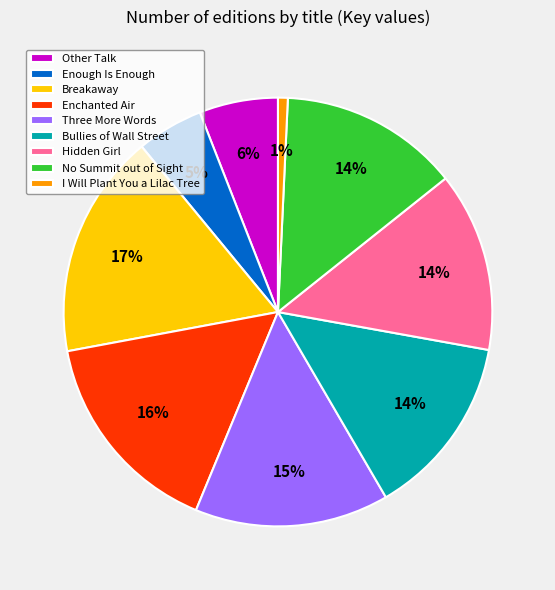

To the nearest percent, what portion does Enchanted Air represent?

16%